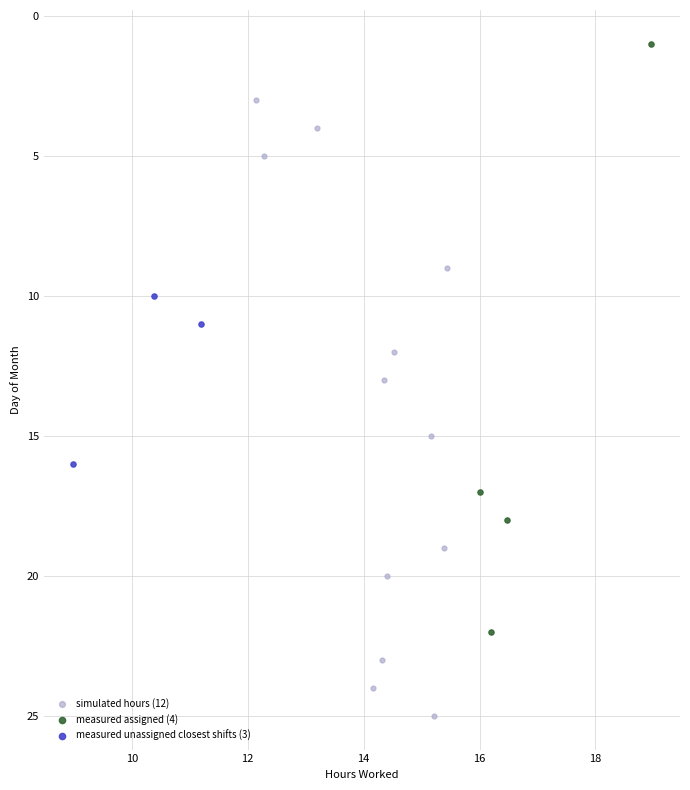

Which series contains the lowest Y value?

measured assigned (4)